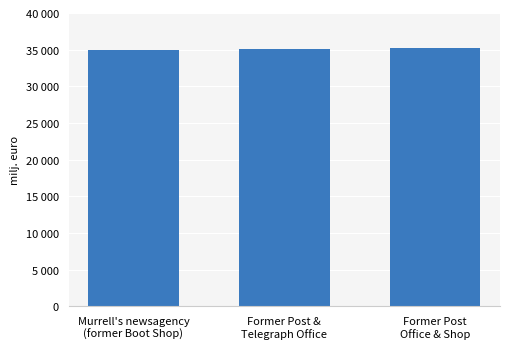

Rank the categories by value from lowest to highest.

Murrell's newsagency
(former Boot Shop), Former Post &
Telegraph Office, Former Post
Office & Shop